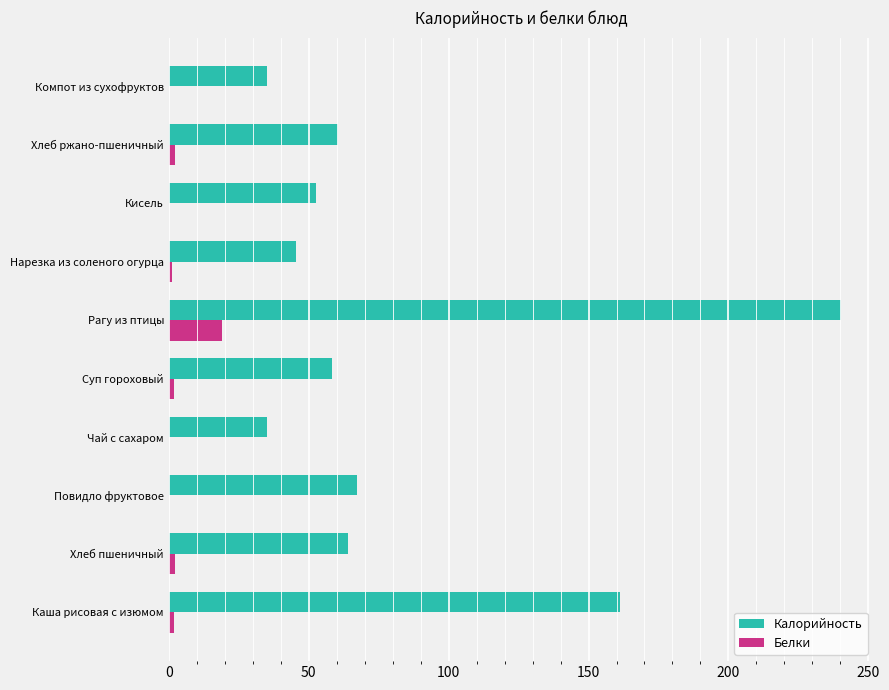

What is the sum of all Белки values?

28.4